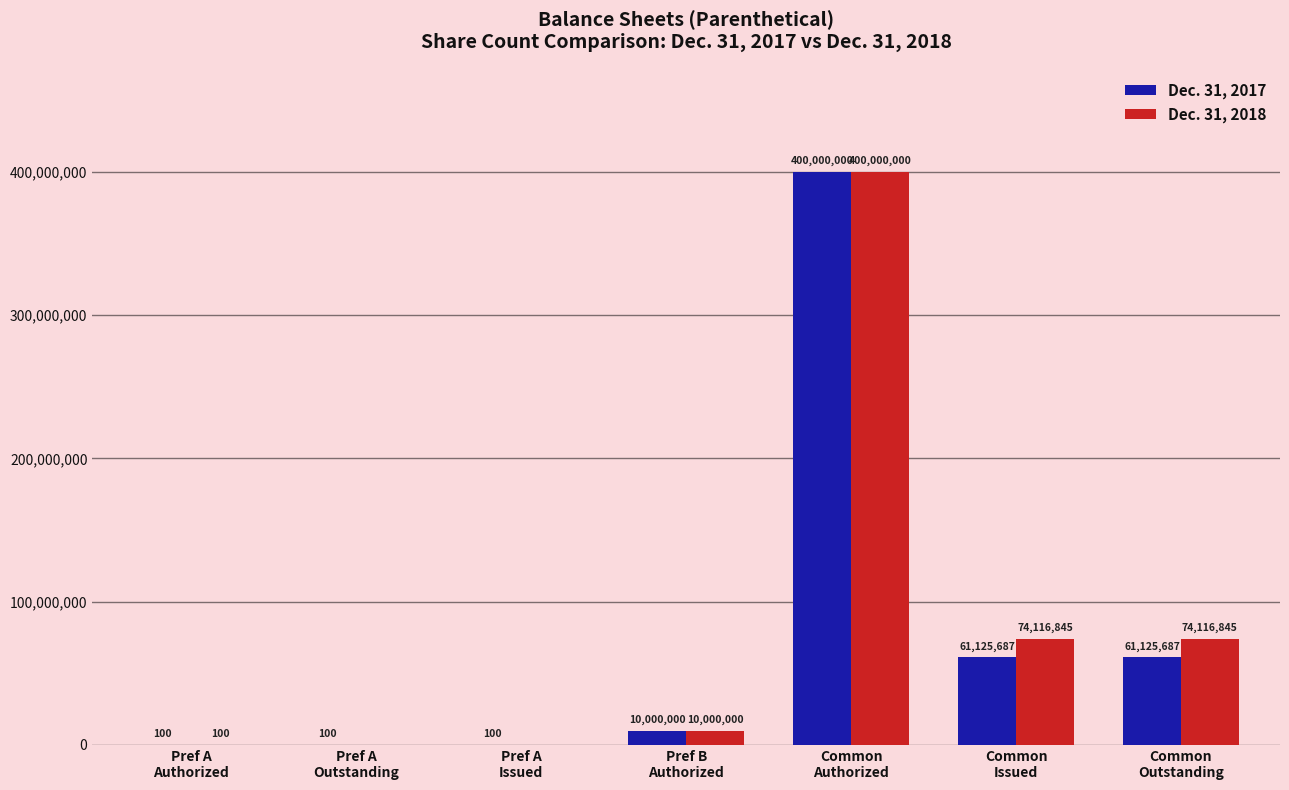

What is the greatest value displayed?

400000000